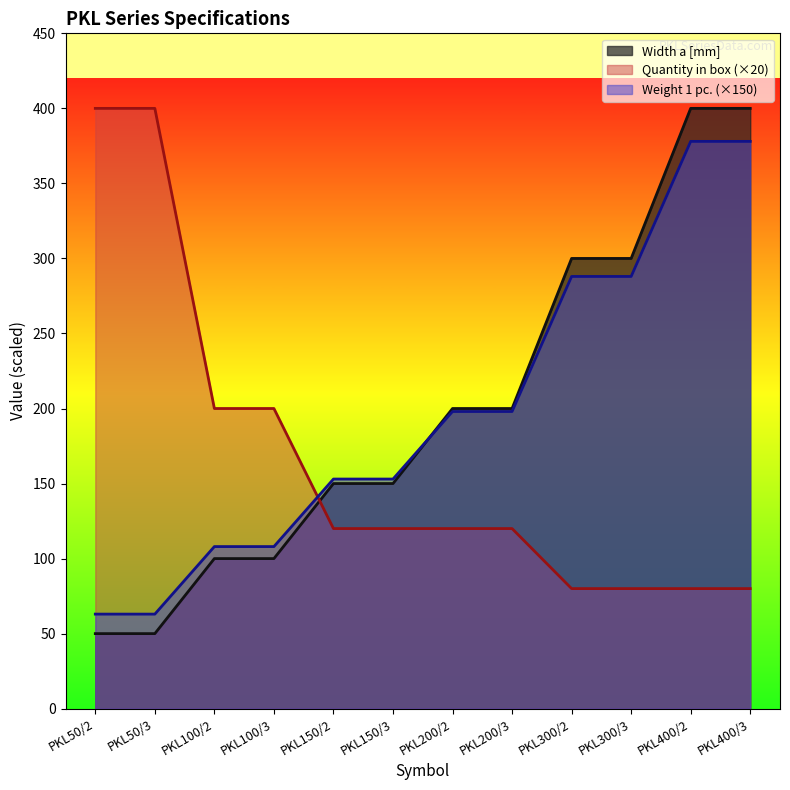

What value does the Weight 1 pc. series have at PKL150/3, to the nearest 10?

150